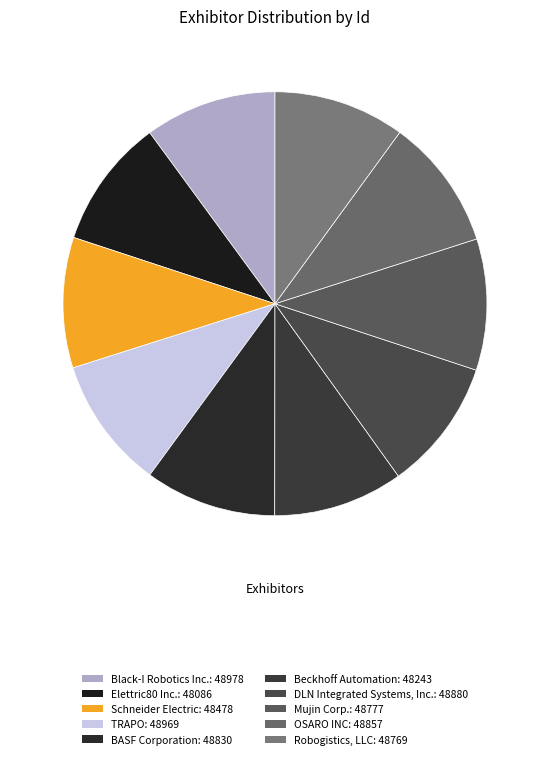

True or false: OSARO INC accounts for 10% of the total.

True